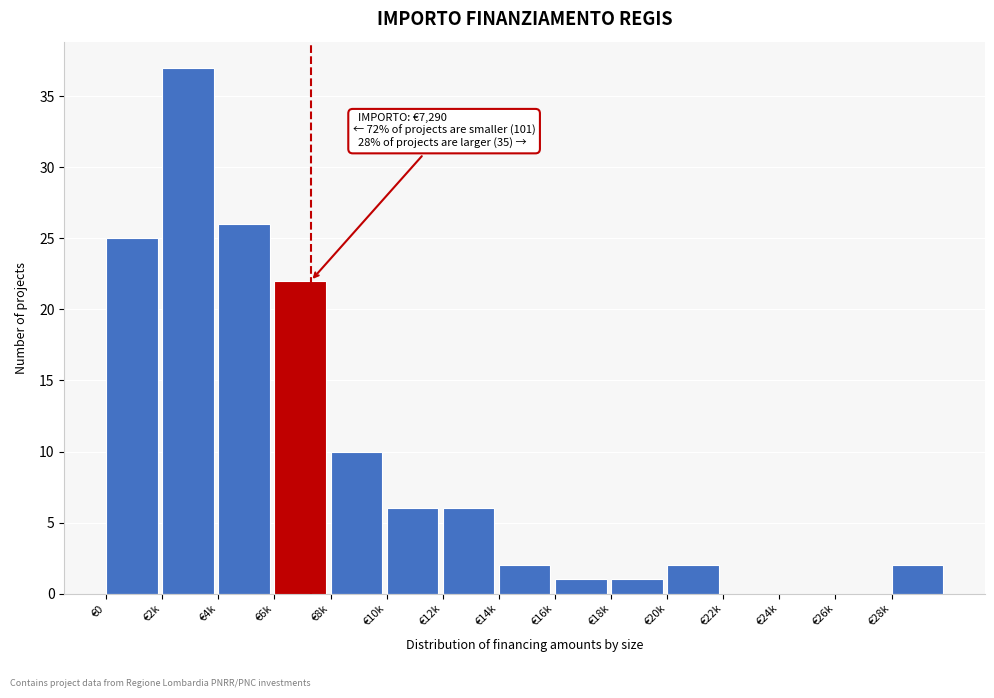

Reading left to right, list all the values displayed in this chart.

€0=25	€2k=37	€4k=26	€6k=22	€8k=10	€10k=6	€12k=6	€14k=2	€16k=1	€18k=1	€20k=2	€22k=0	€24k=0	€26k=0	€28k=2